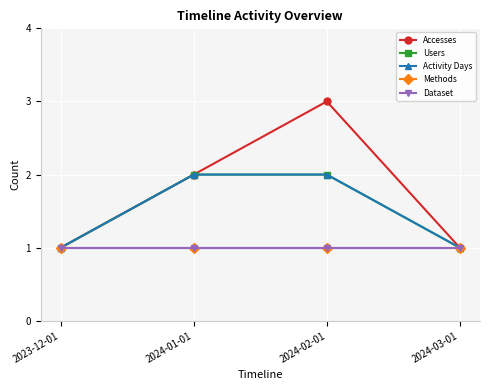

True or false: Dataset has more than 2 points higher than both neighbors.

False